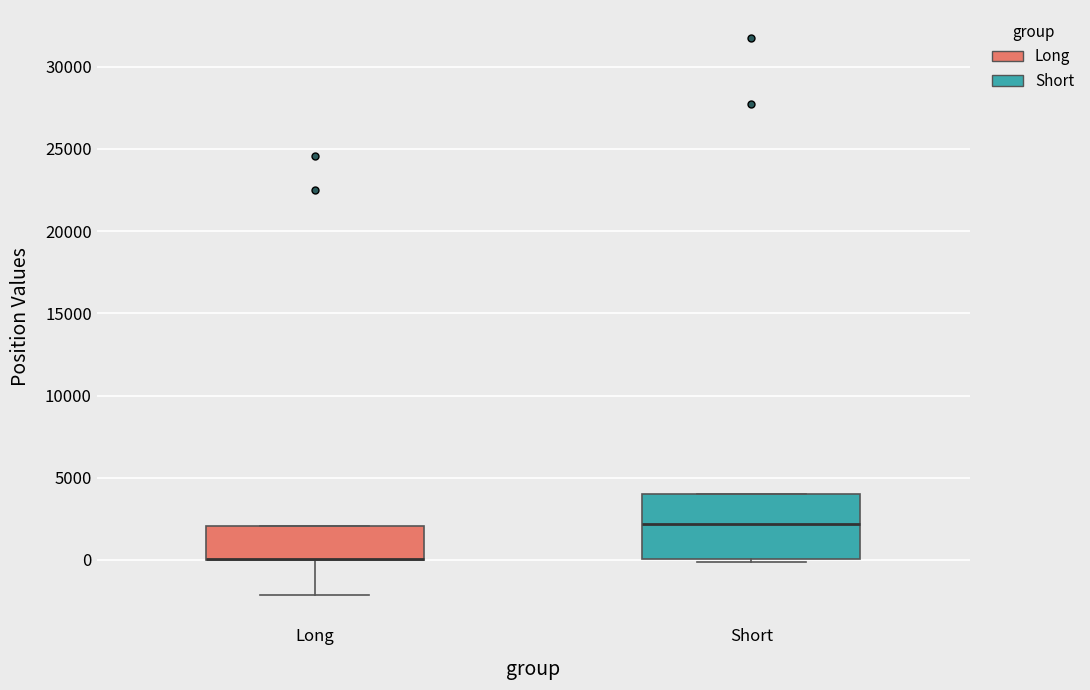

Reading left to right, read every box against the y-axis: the position of its median line, the range the box covers, and the ends of its whiskers. The values are not printed on the chart, so give them approximately, as read against the axis.

Long: median 0 (drawn on the box's lower edge), box 0 to 2000, whiskers -2000 to 2000
Short: median 2000, box 0 to 4000, whiskers 0 to 4000